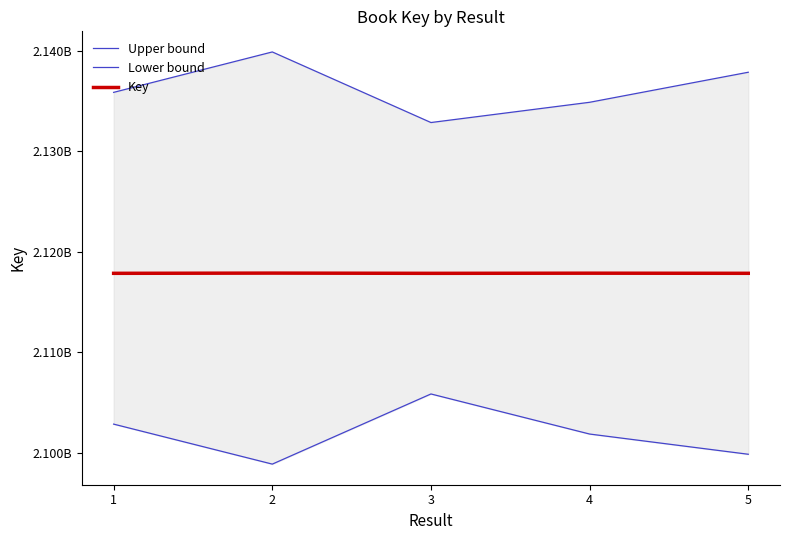

At which label is Upper bound closest to 2136364342?

1